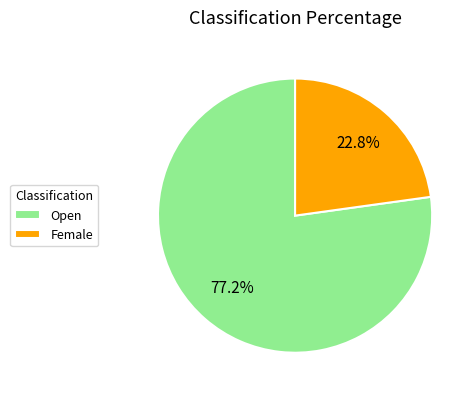

Rank the categories by value from lowest to highest.

Female, Open